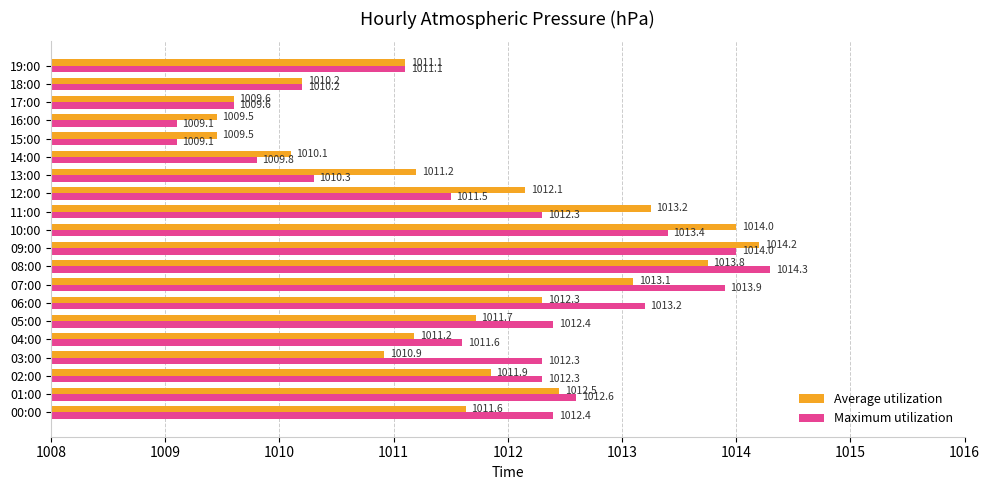

What is the sum of the Average utilization values at 17:00 and 15:00?

2019.1